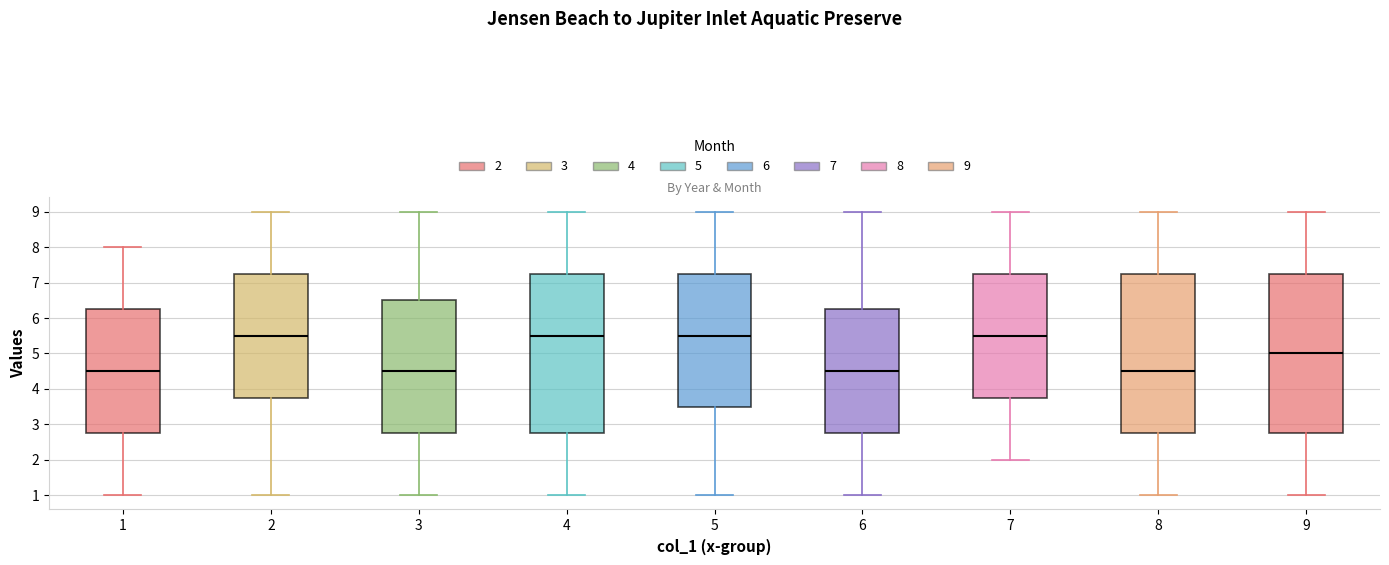

Reading left to right, transcribe this box plot: for each box, give where its median line is, the range the box spans, and where its two whiskers end, as read against the y-axis. The values are not printed on the chart, so give them approximately, as read against the axis.

1: median 4.5, box 2.8 to 6.3, whiskers 1.0 to 8.0
2: median 5.5, box 3.8 to 7.3, whiskers 1.0 to 9.0
3: median 4.5, box 2.8 to 6.5, whiskers 1.0 to 9.0
4: median 5.5, box 2.8 to 7.3, whiskers 1.0 to 9.0
5: median 5.5, box 3.5 to 7.3, whiskers 1.0 to 9.0
6: median 4.5, box 2.8 to 6.3, whiskers 1.0 to 9.0
7: median 5.5, box 3.8 to 7.3, whiskers 2.0 to 9.0
8: median 4.5, box 2.8 to 7.3, whiskers 1.0 to 9.0
9: median 5.0, box 2.8 to 7.3, whiskers 1.0 to 9.0